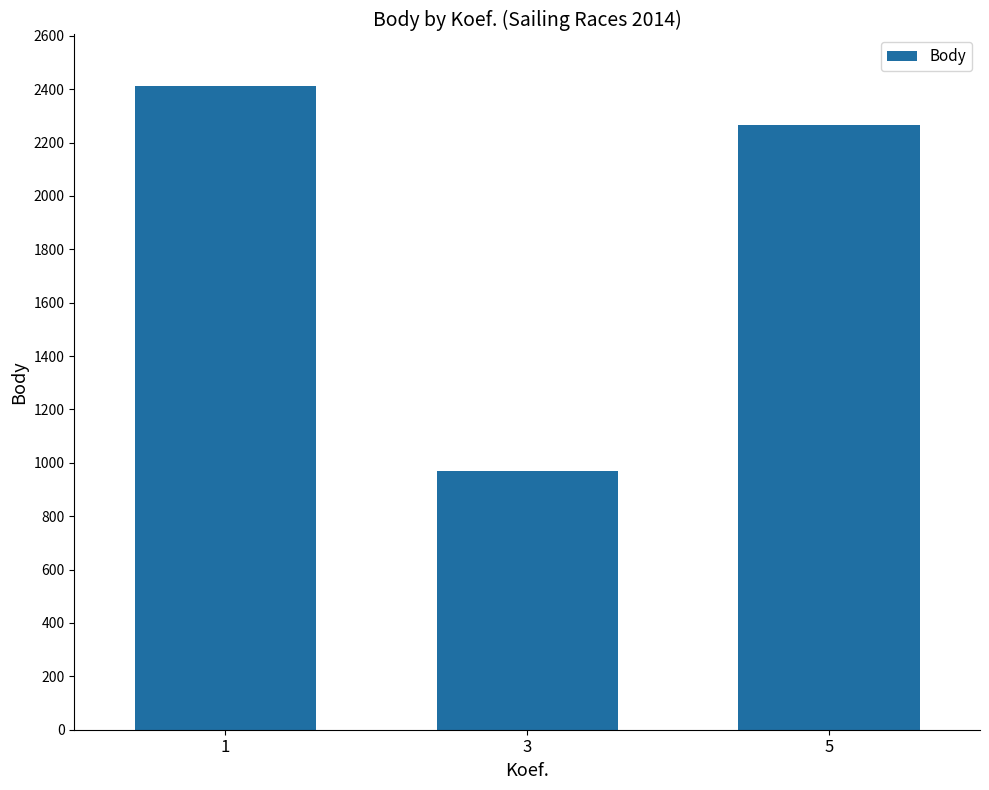

What is the average value?

1882